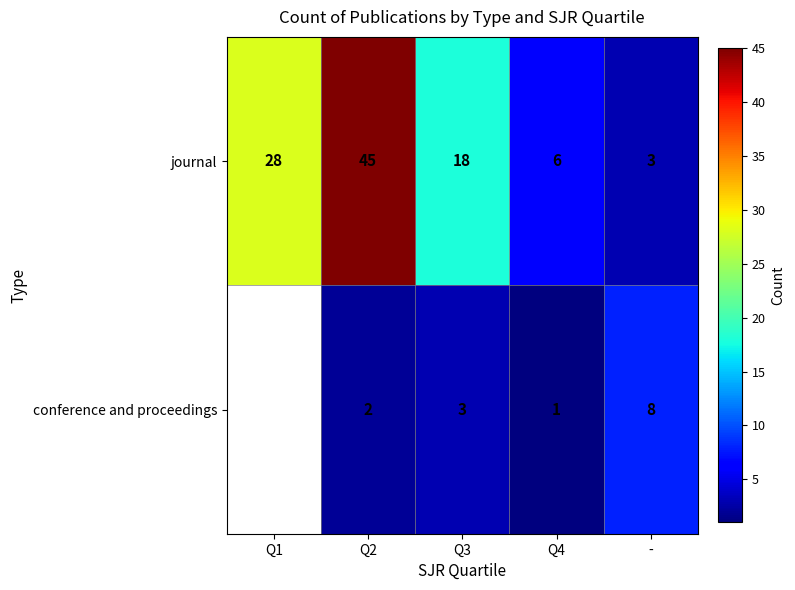

The value of journal at Q1 is 42.1. True or false?

False